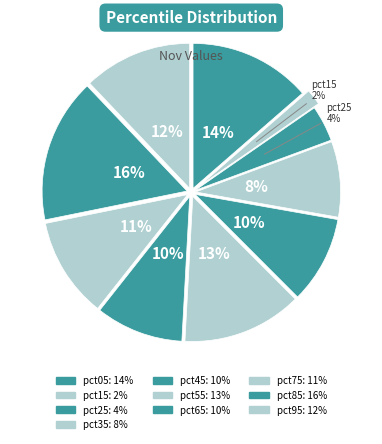

Count the number of slices in the pie.

10